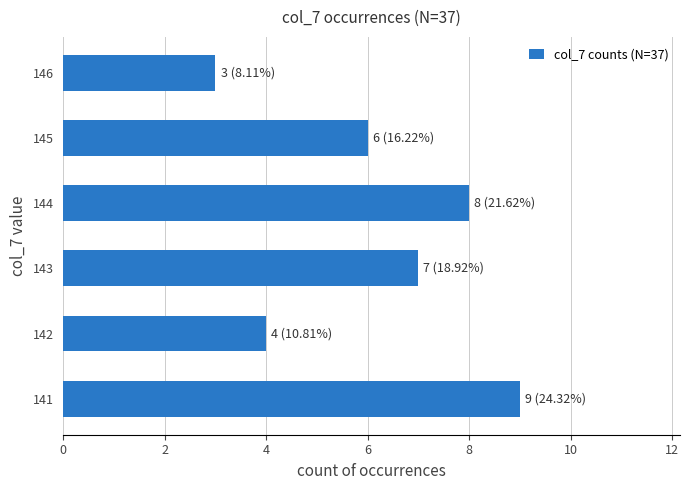

Read the value at 146.

3